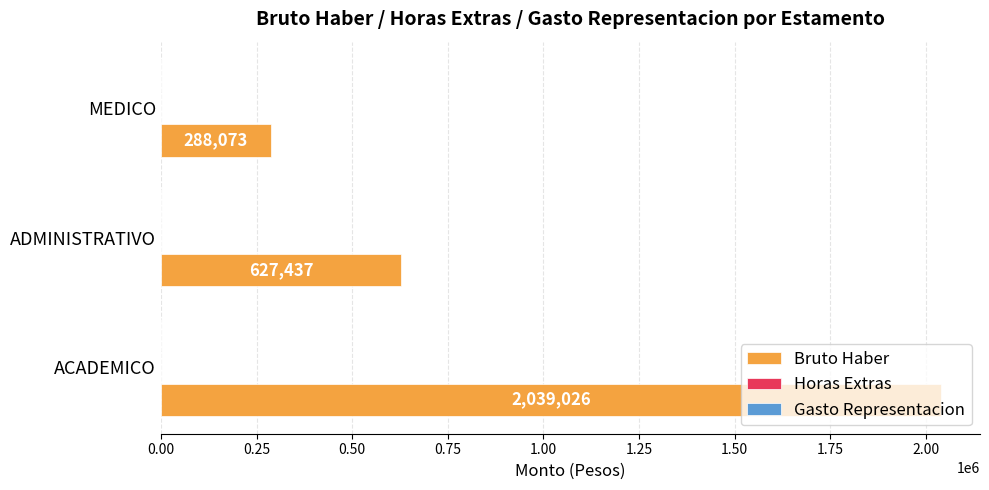

What is the difference between the maximum and minimum values?

1750953